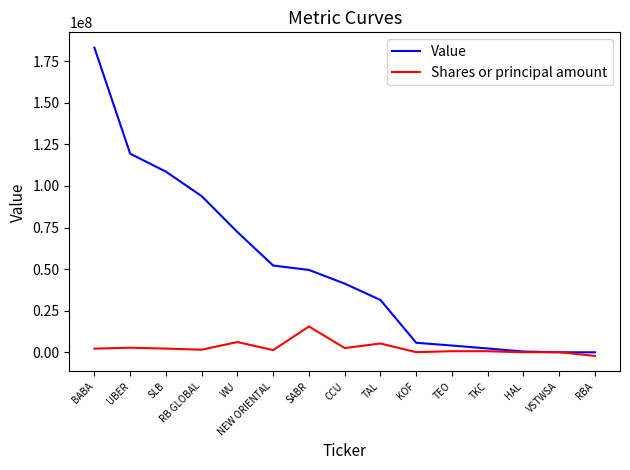

At SABR, list the series in order from largest to smallest.

Value, Shares or principal amount